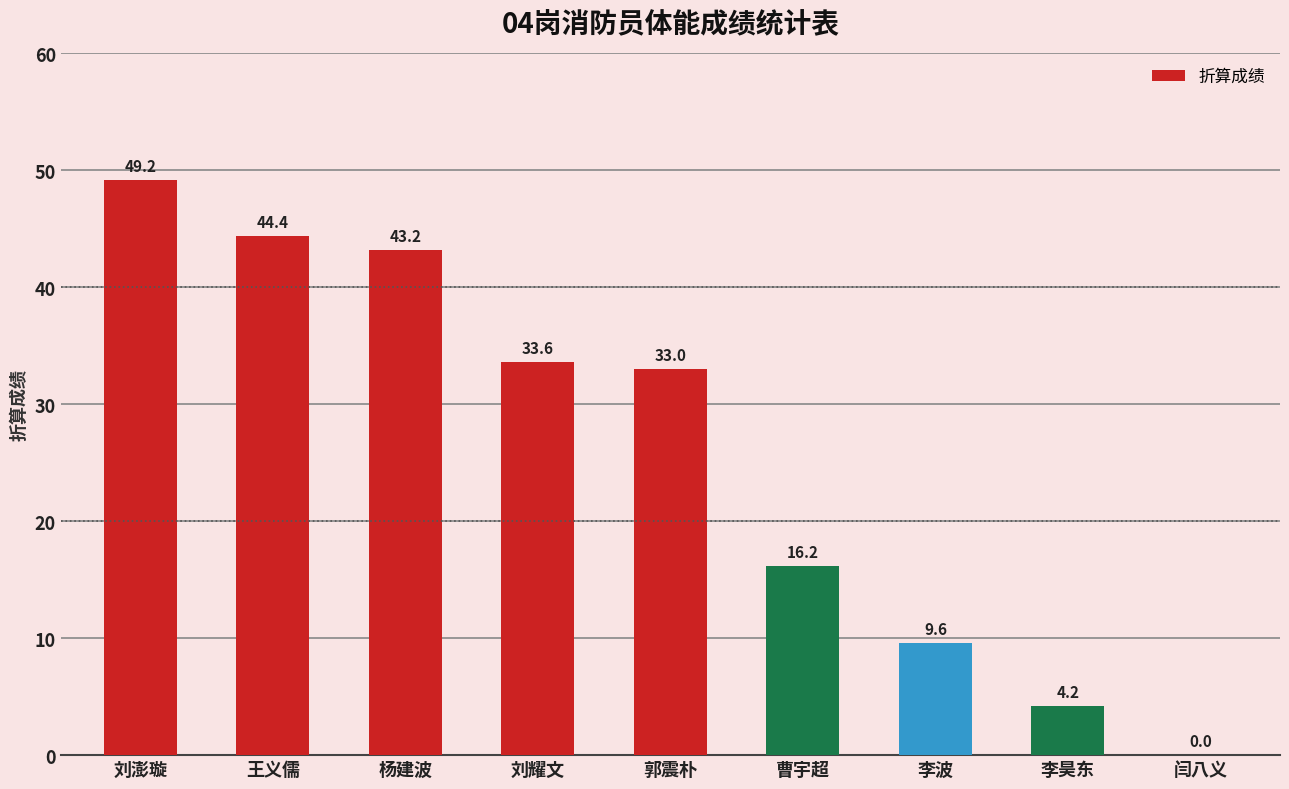

Are the bars grouped side by side (vs. stacked)?

No